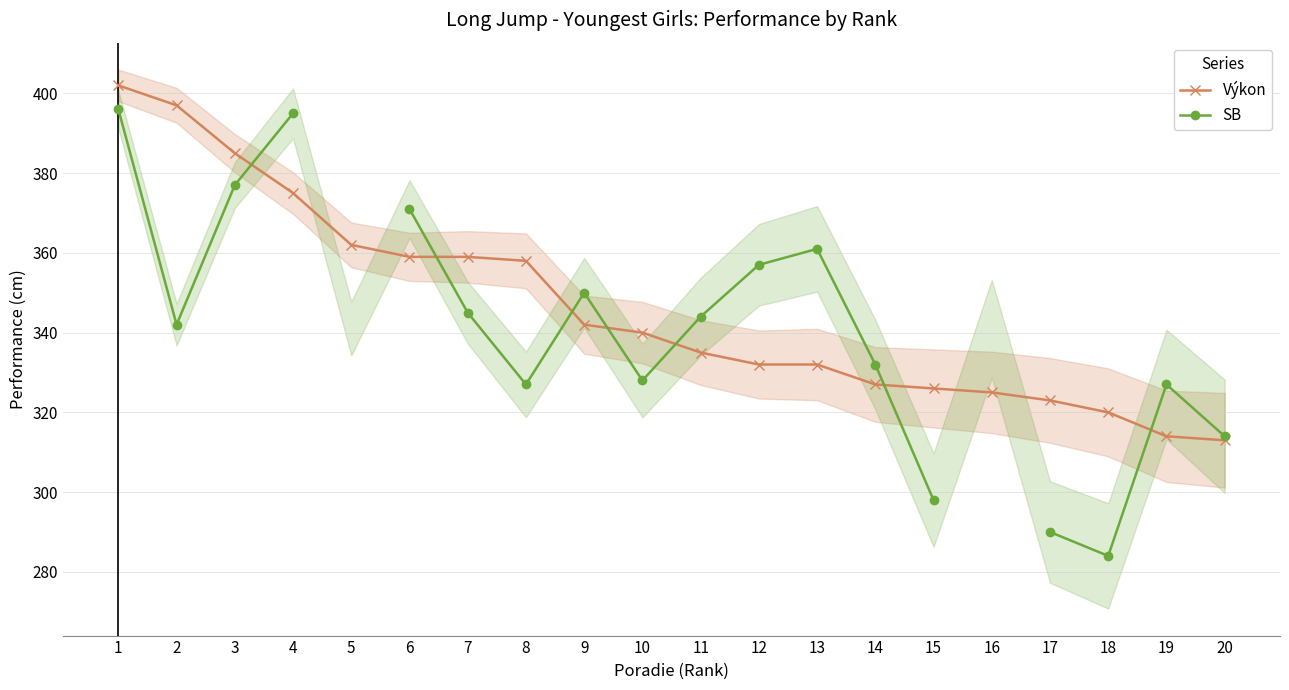

Which series has the largest total across all categories?

Výkon